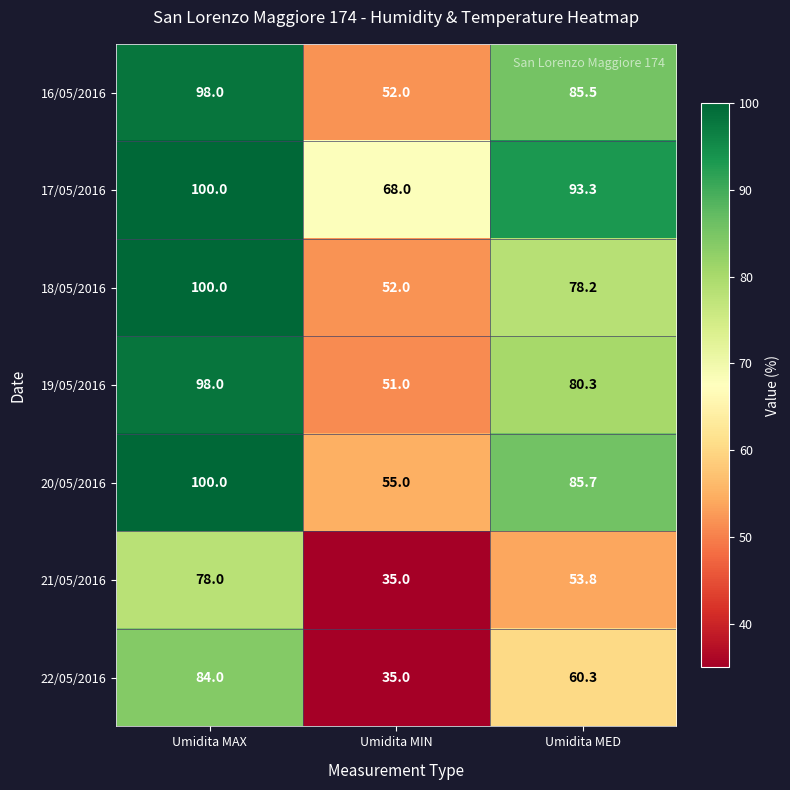

Reading left to right, transcribe all the data shown in this chart.

16/05/2016: 98.0	52.0	85.5
17/05/2016: 100.0	68.0	93.3
18/05/2016: 100.0	52.0	78.2
19/05/2016: 98.0	51.0	80.3
20/05/2016: 100.0	55.0	85.7
21/05/2016: 78.0	35.0	53.8
22/05/2016: 84.0	35.0	60.3